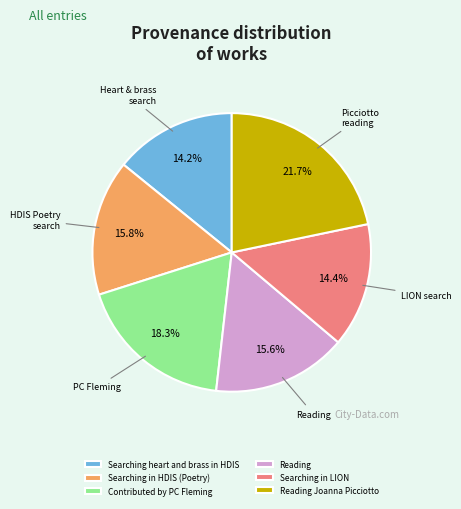

To the nearest percent, what is the difference between the largest and smallest slice percentages?

8%